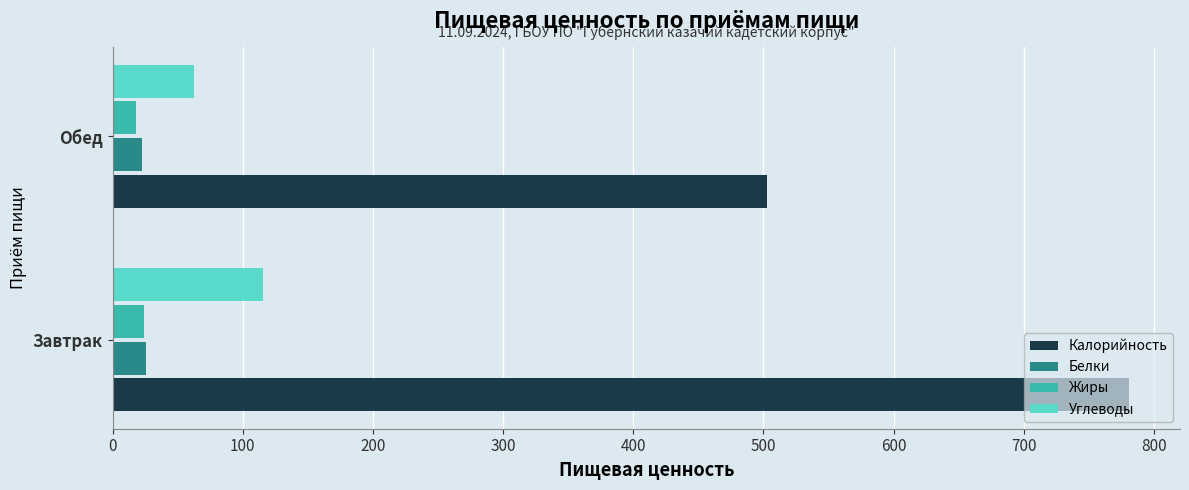

Where is Калорийность nearest to the value 641?

Обед